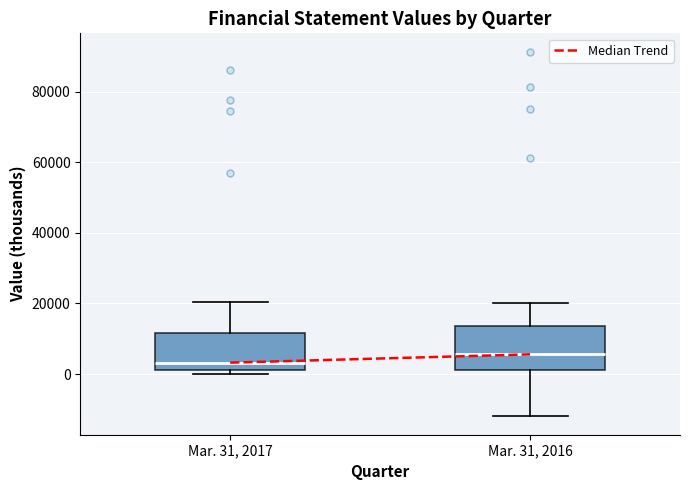

Reading left to right, read every box against the y-axis: the position of its median line, the range the box covers, and the ends of its whiskers. The values are not printed on the chart, so give them approximately, as read against the axis.

Mar. 31, 2017: median 4000, box 2000 to 12000, whiskers 0 to 20000
Mar. 31, 2016: median 6000, box 2000 to 14000, whiskers -12000 to 20000